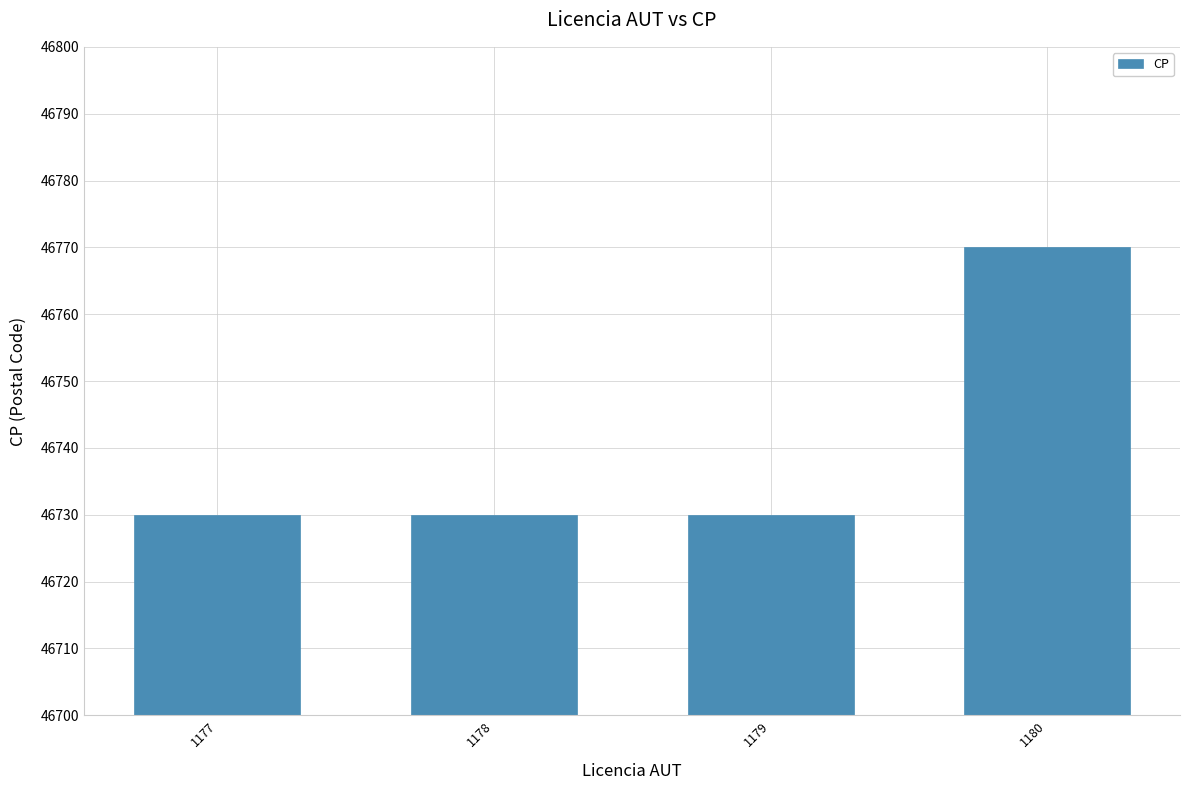

Approximately how many times larger is the value at 1180 compared to 1177?

1.0